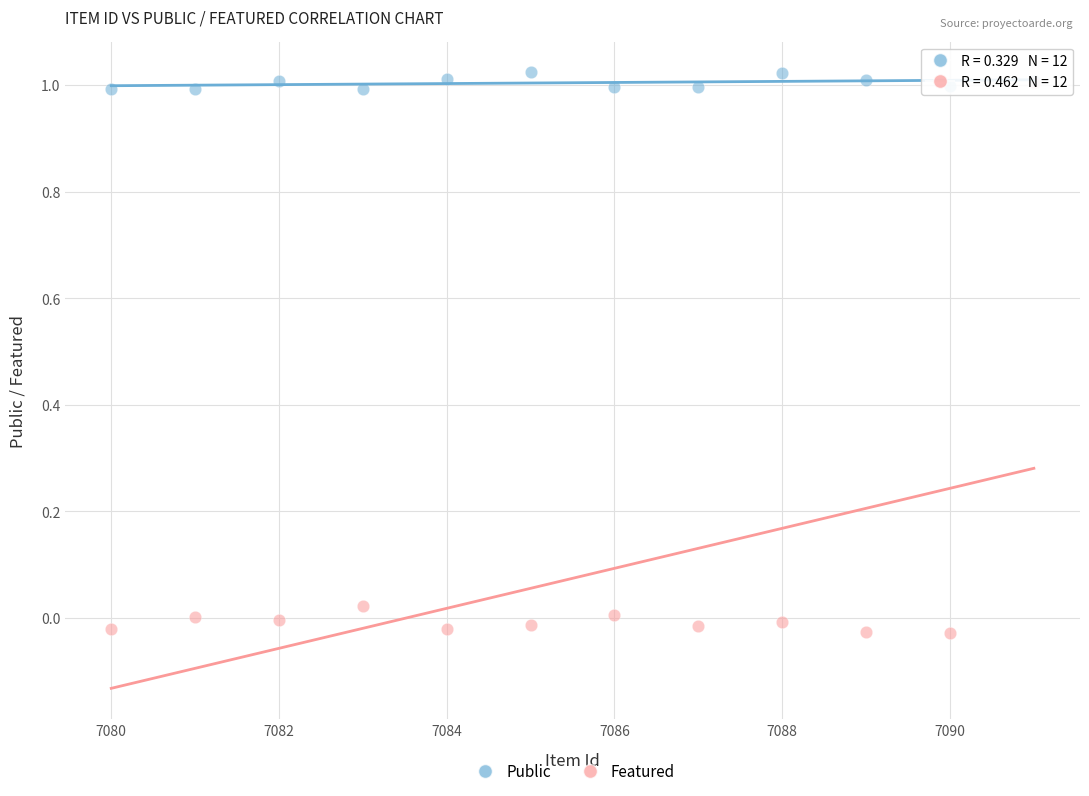

What are all the series names shown in the legend?

Public, Featured